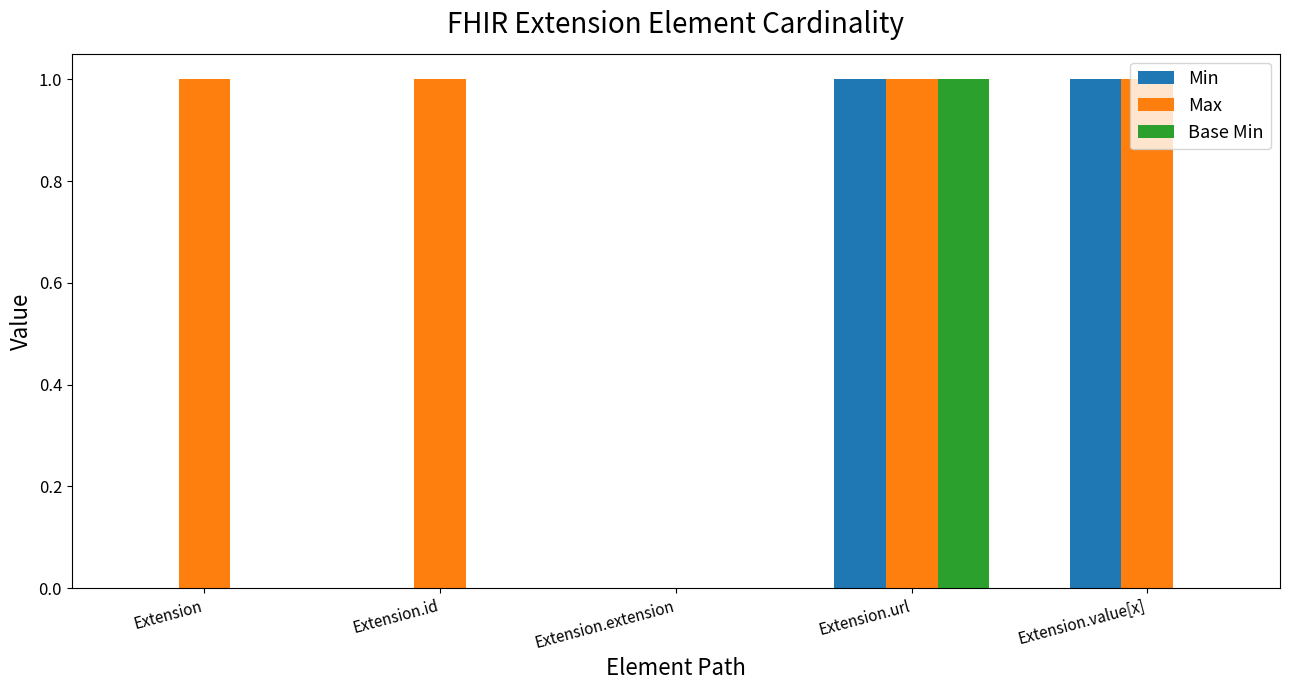

Reading left to right, list all the values displayed in this chart.

Min: 0	0	0	1	1
Max: 1	1	0	1	1
Base Min: 0	0	0	1	0